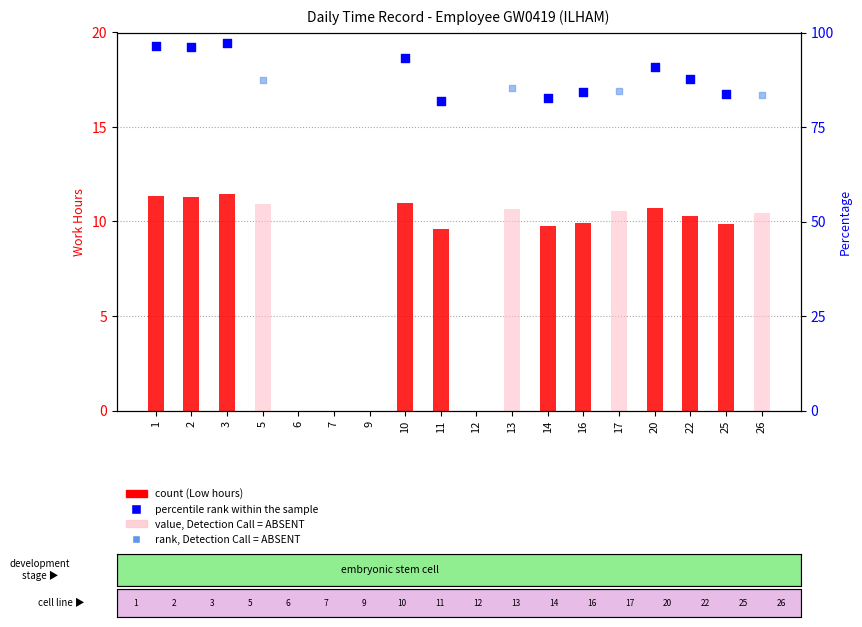

Which series contains the lowest Y value?

Low (hours)